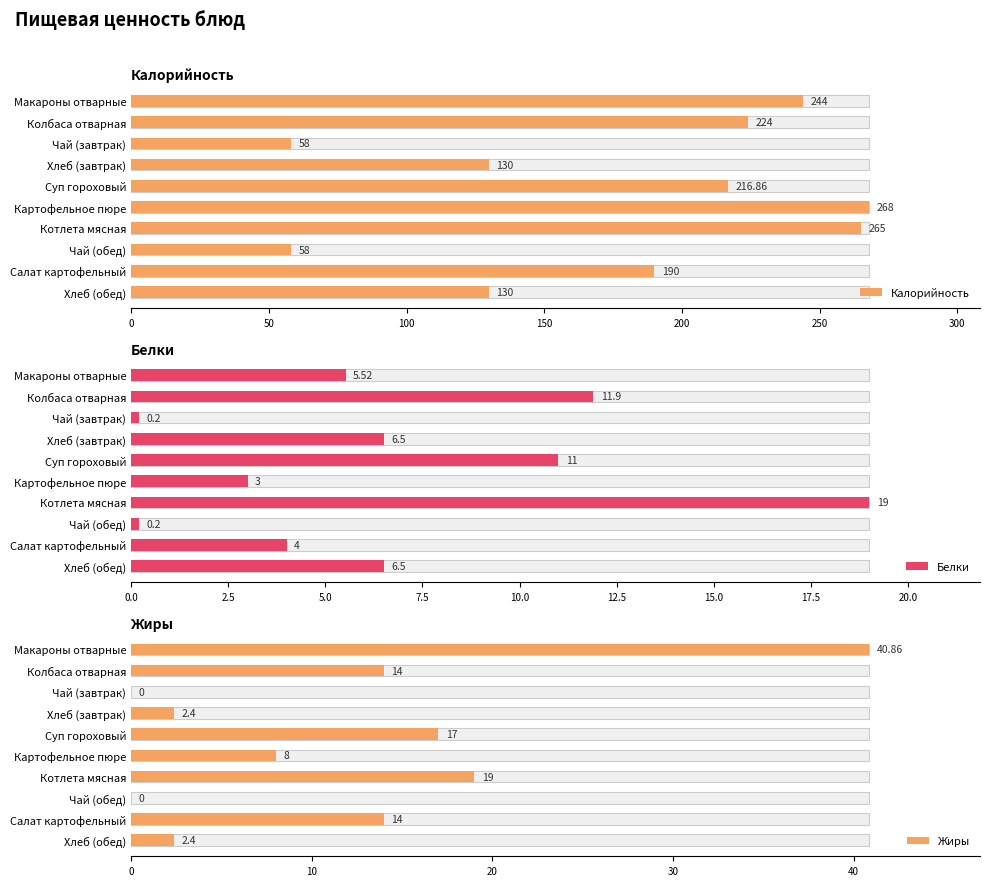

At how many categories does at least one series exceed 241?

3